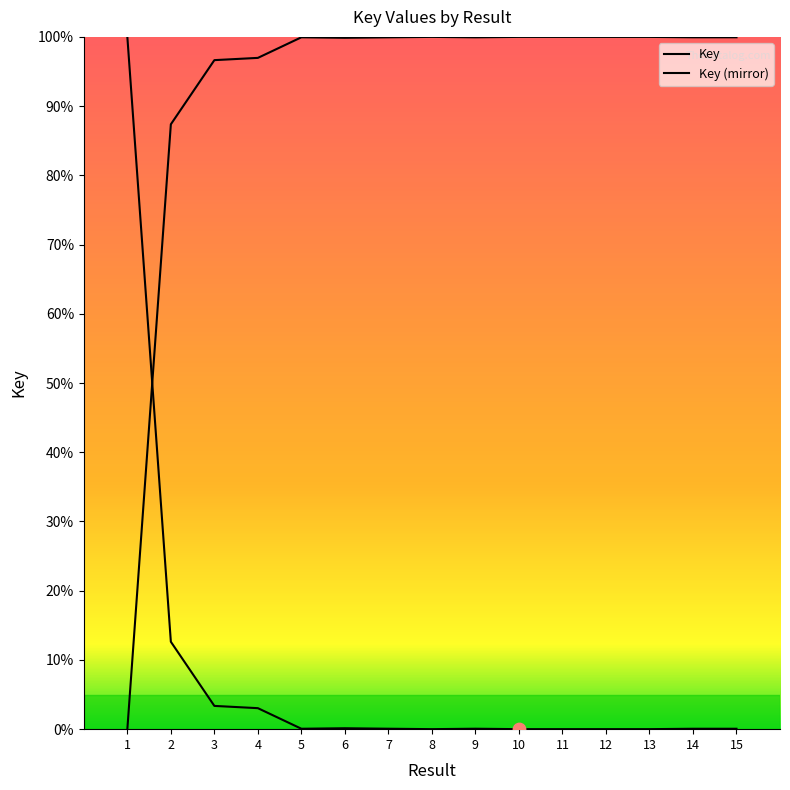

Is this an area chart (filled region under the line)?

Yes